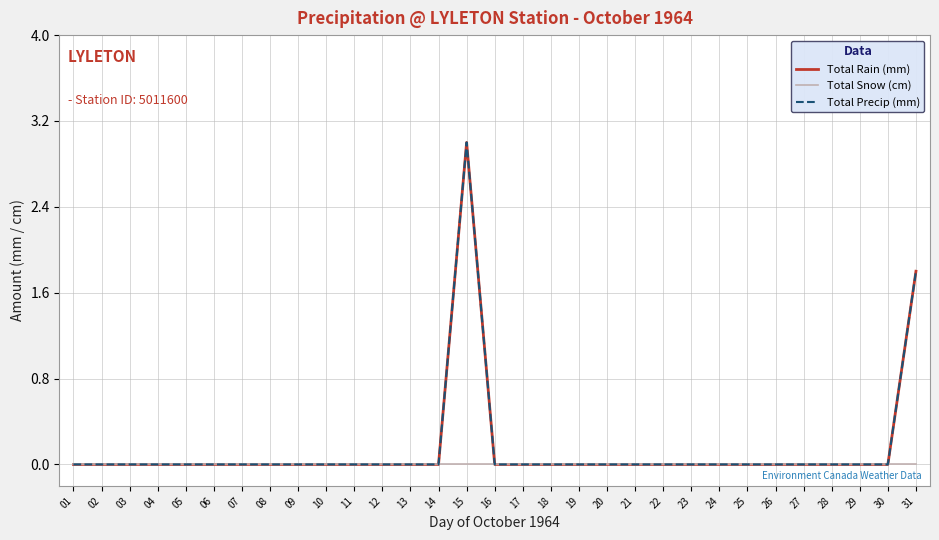

Which series has the largest range (max minus min)?

Total Rain (mm)